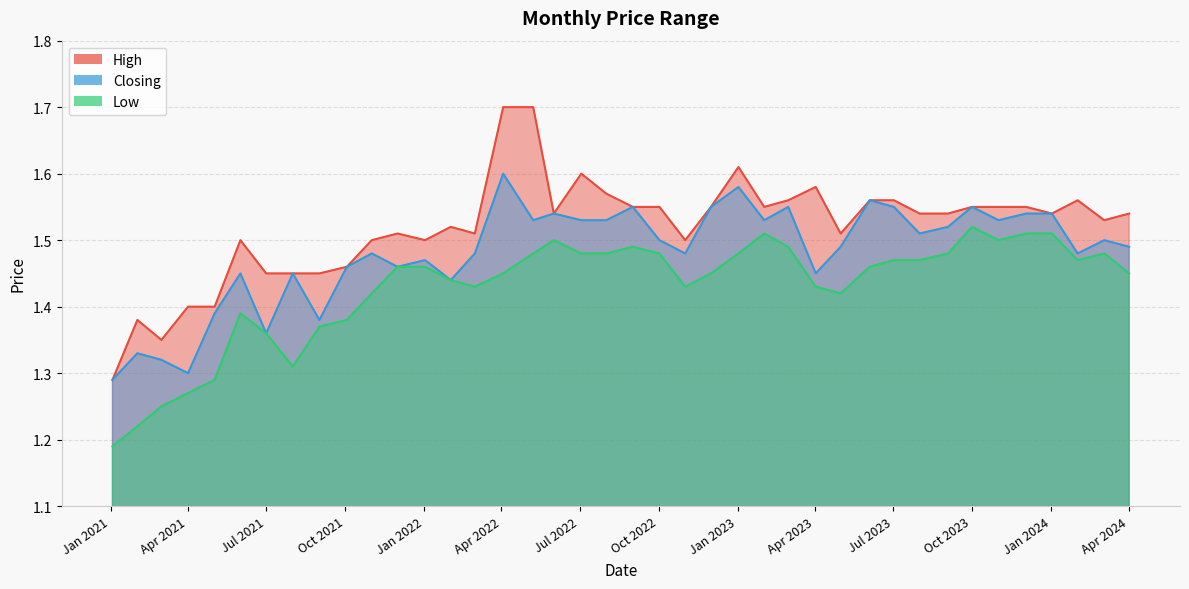

Rank the series by their maximum value, from highest to lowest.

High, Closing, Low